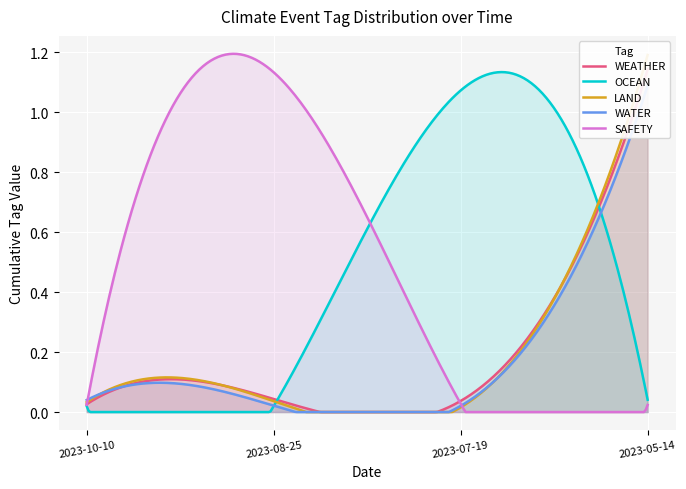

What is the label of the 2nd point from the right?

2023-07-19